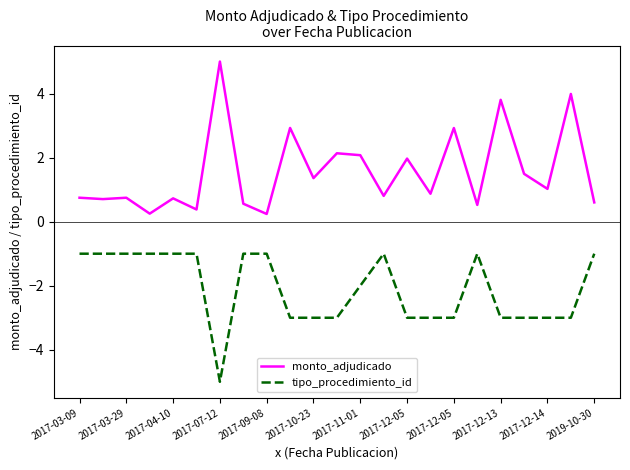

Which series has the largest range (max minus min)?

monto_adjudicado